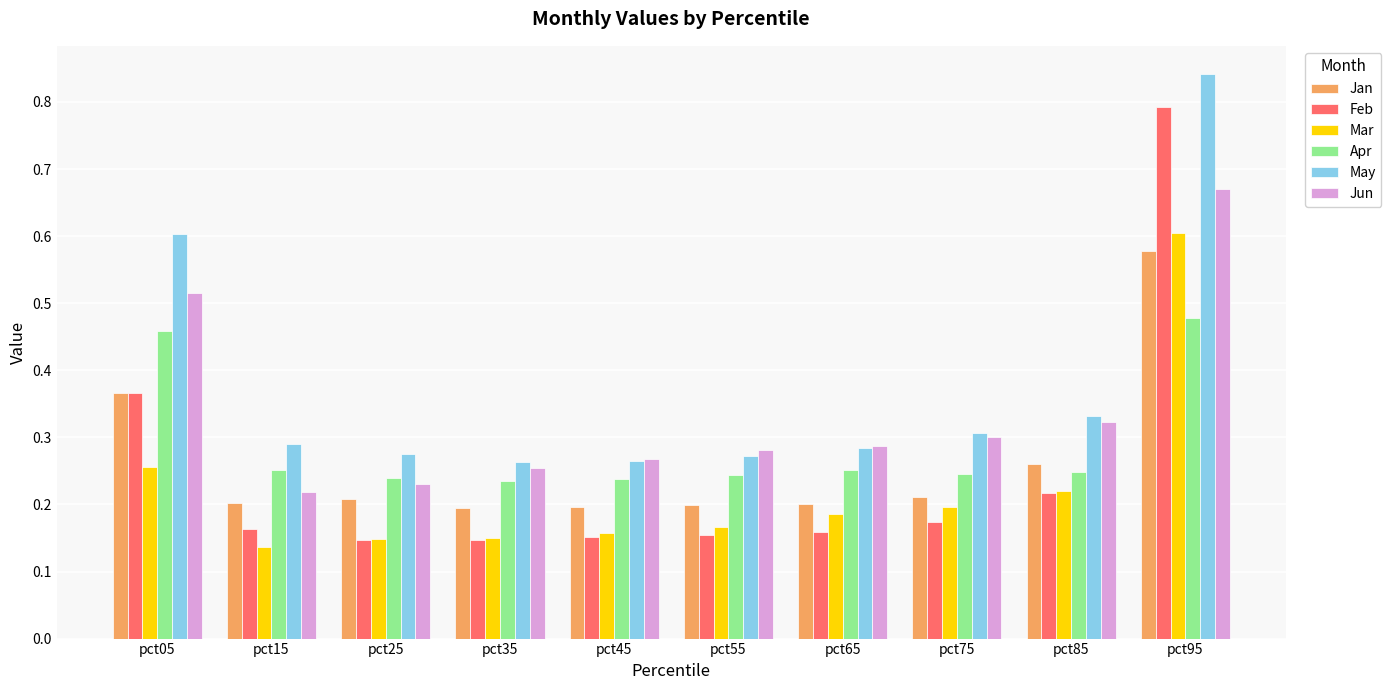

Which series has the largest total across all categories?

May